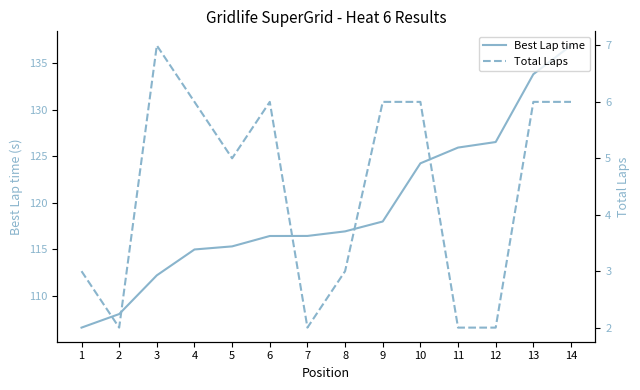

What is the sum of the Best Lap time values at 2 and 4?

223.1